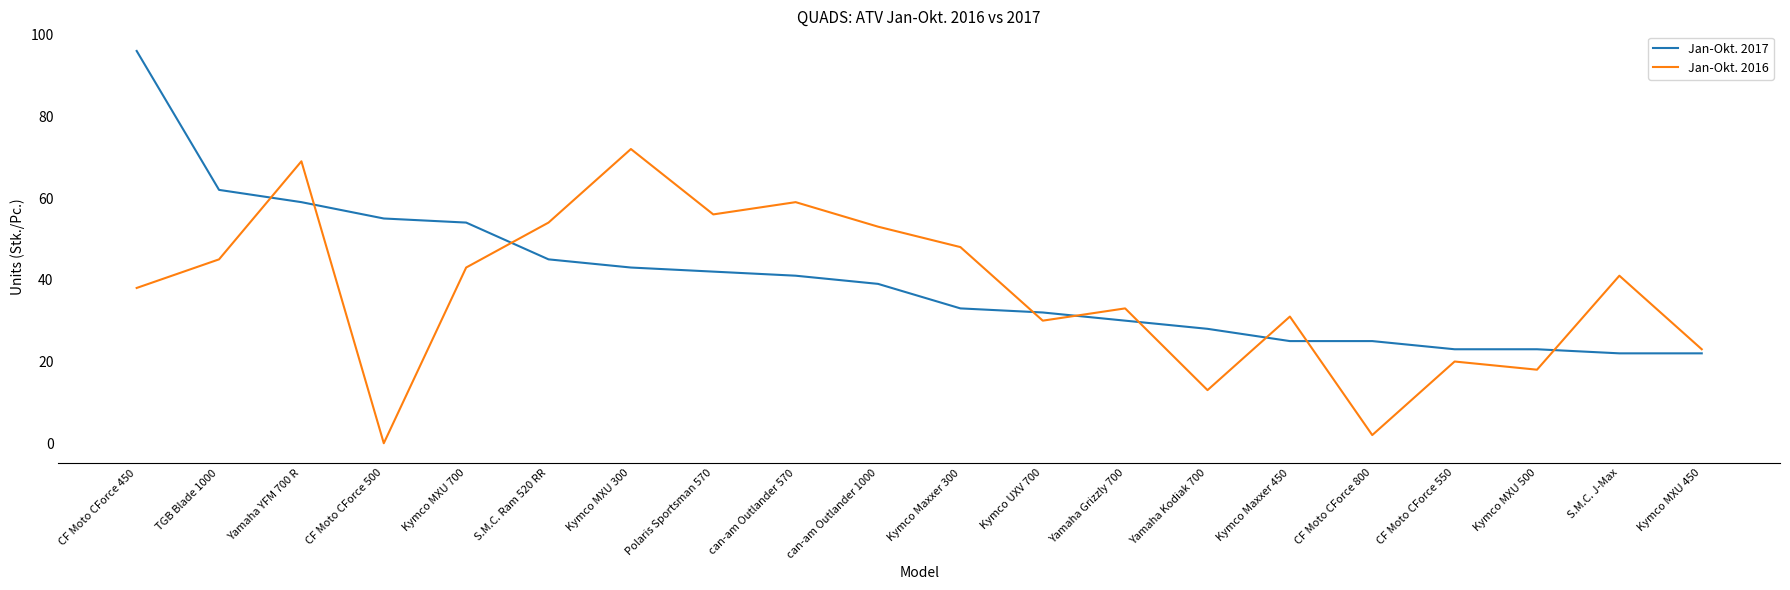

What is the maximum value for Jan-Okt. 2017?

96